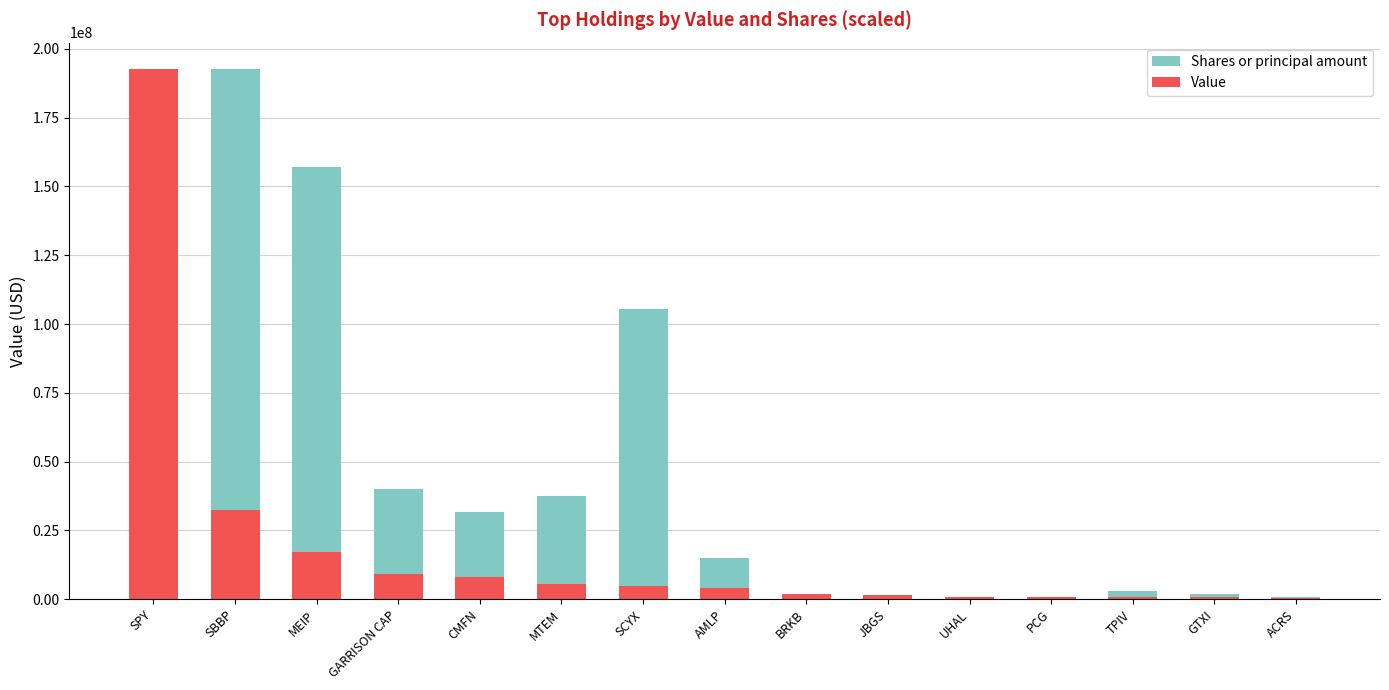

What is the label of the 13th bar from the left?

TPIV